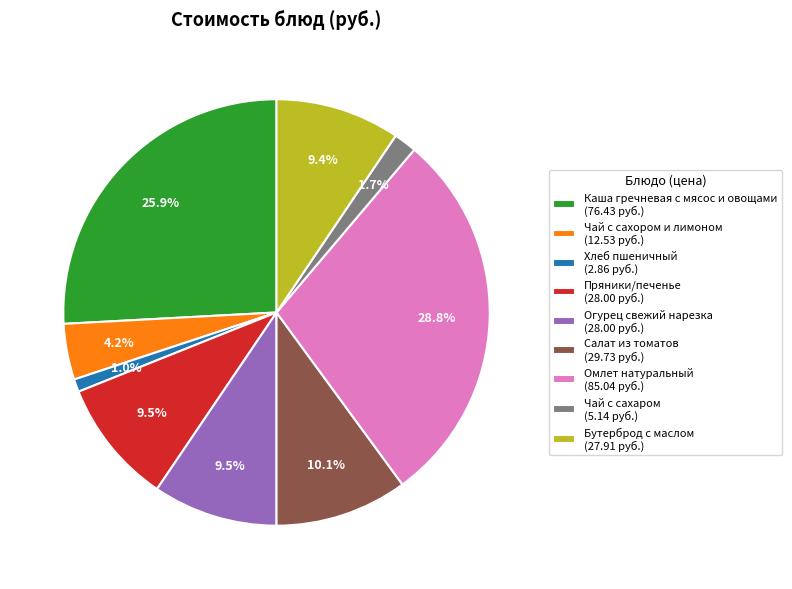

What portion of the pie excludes Салат из томатов (29.73 руб.)?

89.9%